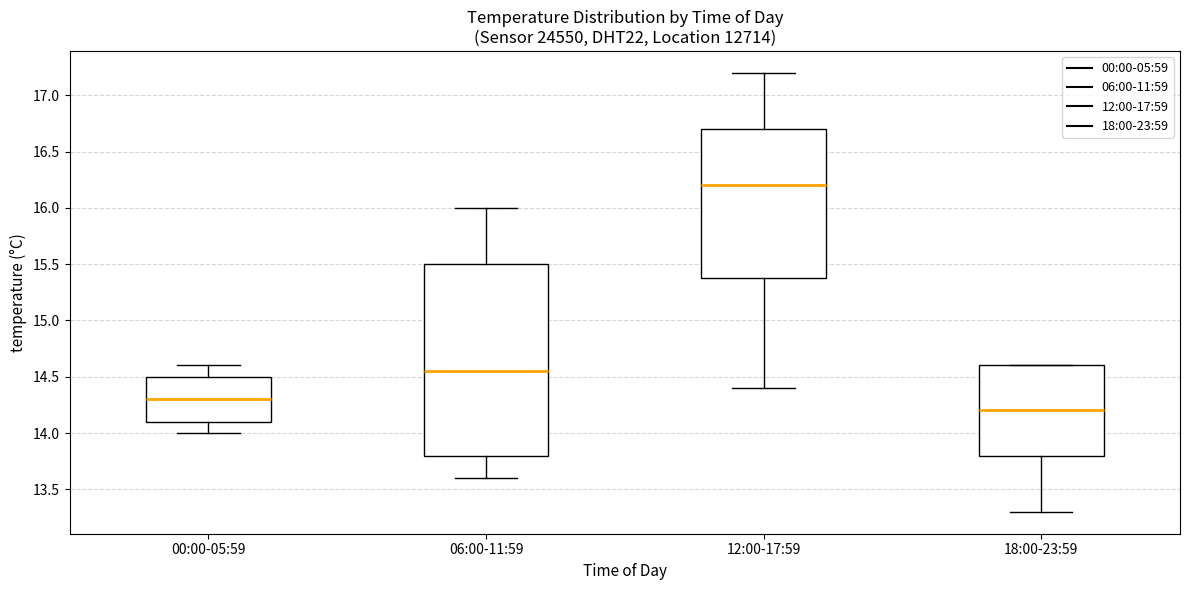

Where is the lower edge of the box for 06:00-11:59 on the y-axis? The values are not printed on the chart, so give them approximately, as read against the axis.

13.80